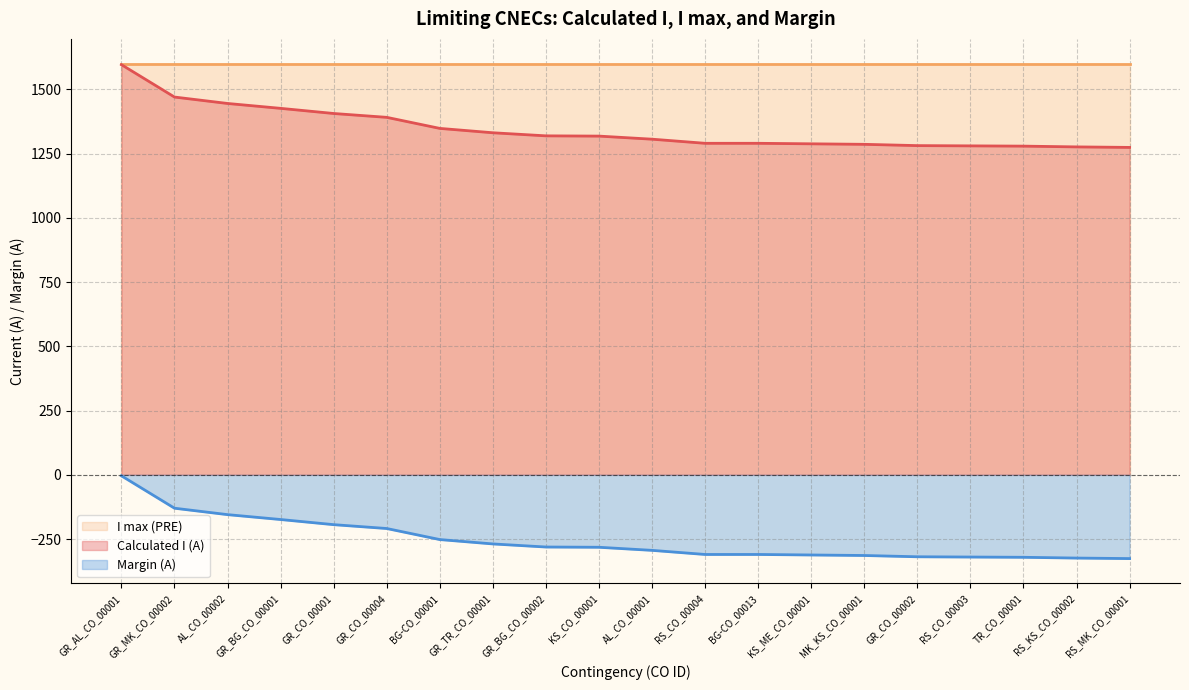

What is the label of the 9th point from the right?

RS_CO_00004